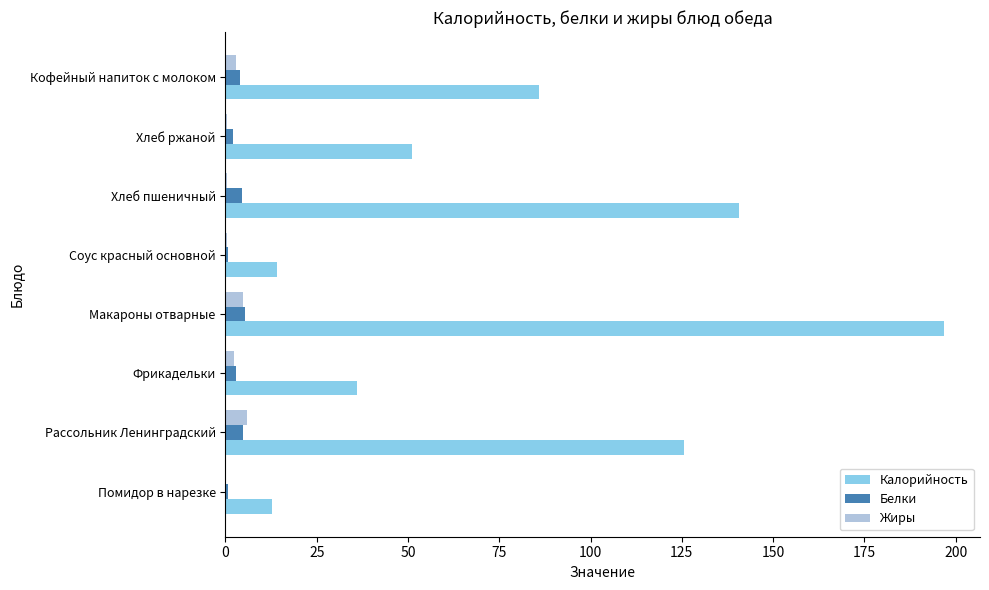

What is the highest value of the Белки series?

5.3